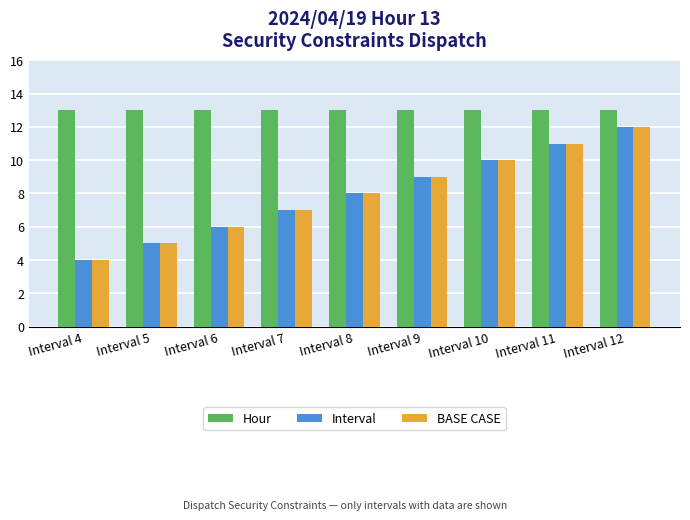

Reading right to left, transcribe all the data shown in this chart.

Hour: 13	13	13	13	13	13	13	13	13
Interval: 12	11	10	9	8	7	6	5	4
BASE CASE: 12	11	10	9	8	7	6	5	4